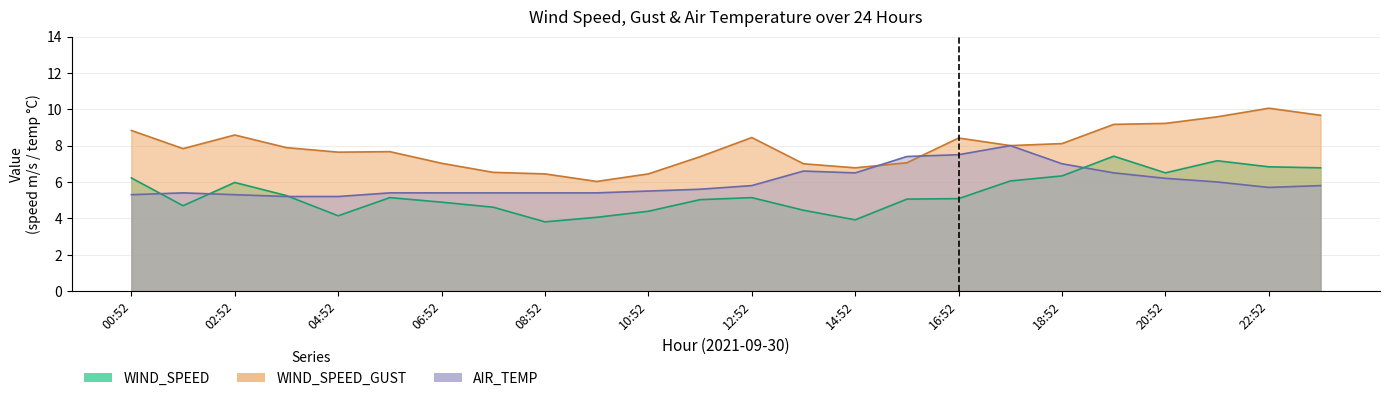

Where is AIR_TEMP nearest to the value 6?

21:52